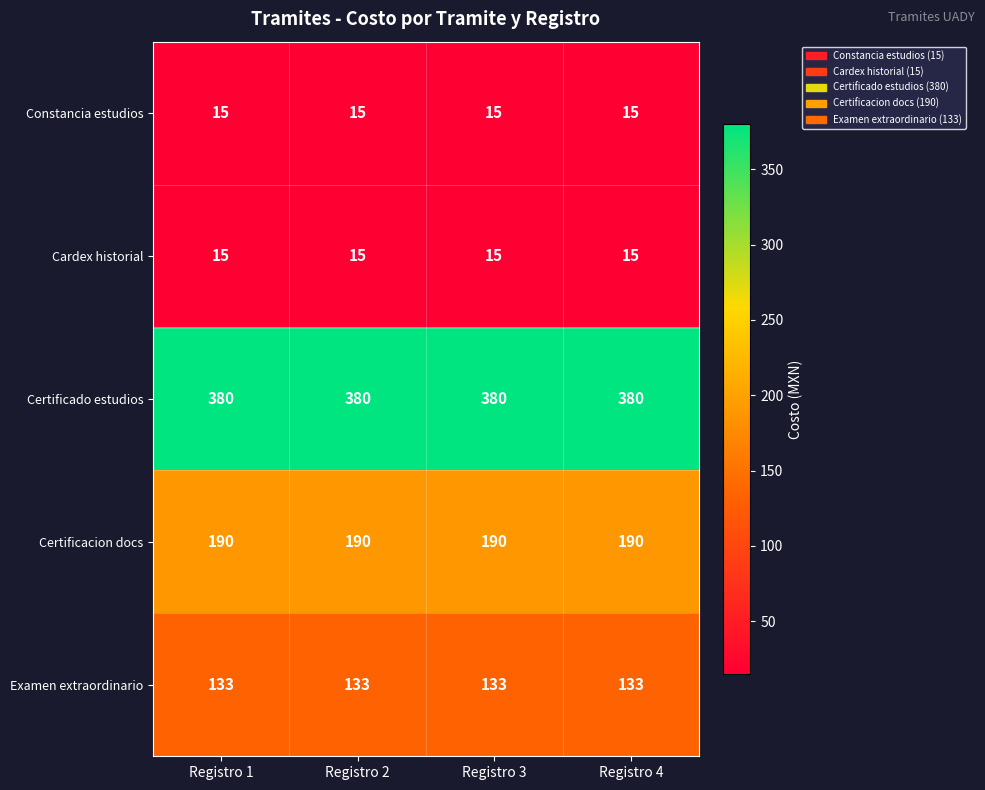

Is it true that Cardex historial equals 3 at Registro 2?

False